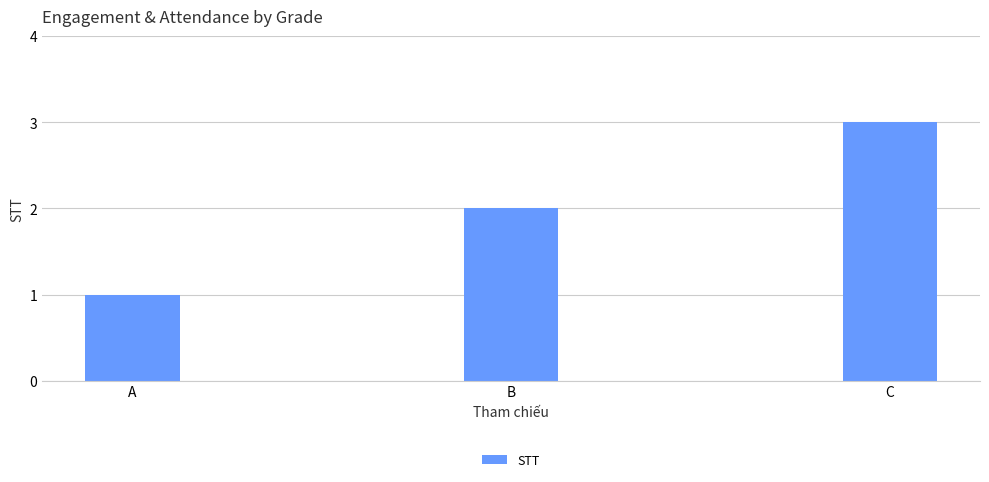

Reading left to right, what are all the values shown in this chart?

A=1	B=2	C=3